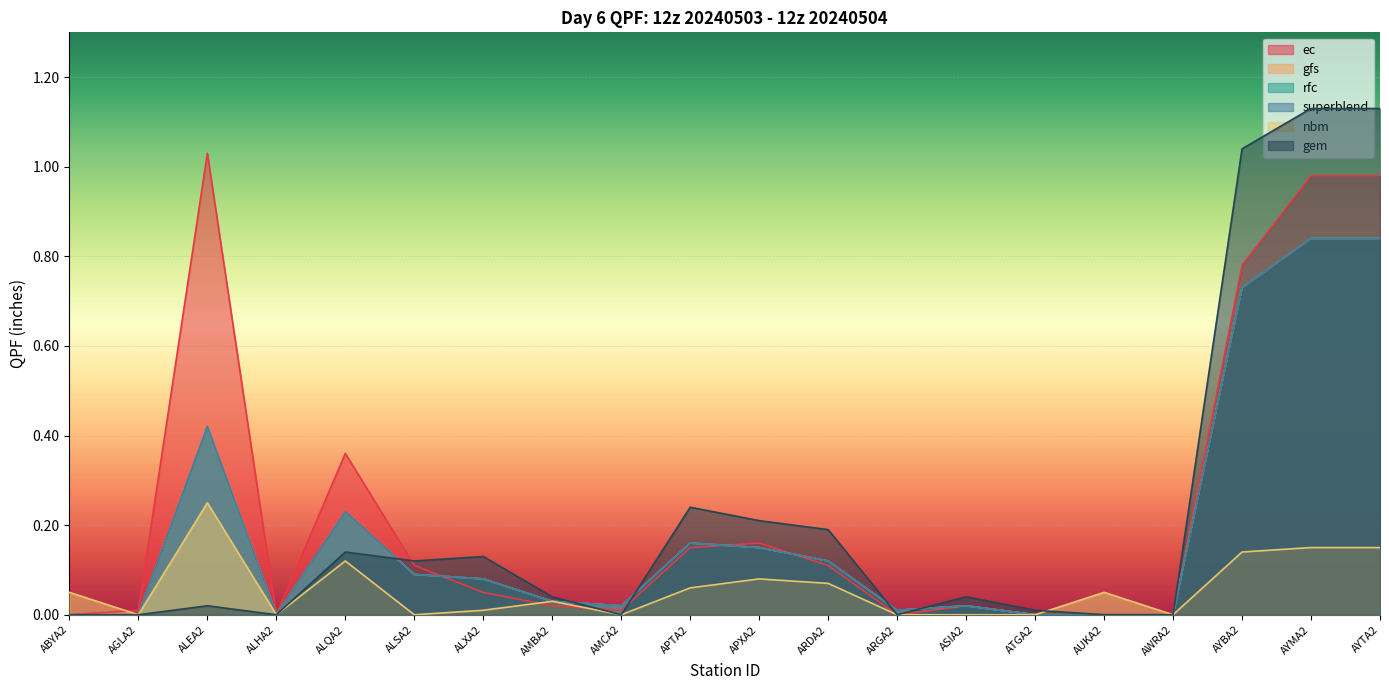

Reading right to left, transcribe all the data shown in this chart.

ec: 1.0	1.0	0.8	0.0	0.0	0.0	0.0	0.0	0.1	0.2	0.1	0.0	0.0	0.1	0.1	0.4	0.0	1.0	0.0	0.0
gfs: 0.8	0.8	0.7	0.0	0.0	0.0	0.0	0.0	0.1	0.1	0.2	0.0	0.0	0.1	0.1	0.2	0.0	0.4	0.0	0.0
rfc: 0.8	0.8	0.7	0.0	0.0	0.0	0.0	0.0	0.1	0.1	0.2	0.0	0.0	0.1	0.1	0.2	0.0	0.4	0.0	0.0
superblend: 0.8	0.8	0.7	0.0	0.0	0.0	0.0	0.0	0.1	0.1	0.2	0.0	0.0	0.1	0.1	0.2	0.0	0.4	0.0	0.0
nbm: 0.1	0.1	0.1	0.0	0.1	0.0	0.0	0.0	0.1	0.1	0.1	0.0	0.0	0.0	0.0	0.1	0.0	0.2	0.0	0.1
gem: 1.1	1.1	1.0	0.0	0.0	0.0	0.0	0.0	0.2	0.2	0.2	0.0	0.0	0.1	0.1	0.1	0.0	0.0	0.0	0.0